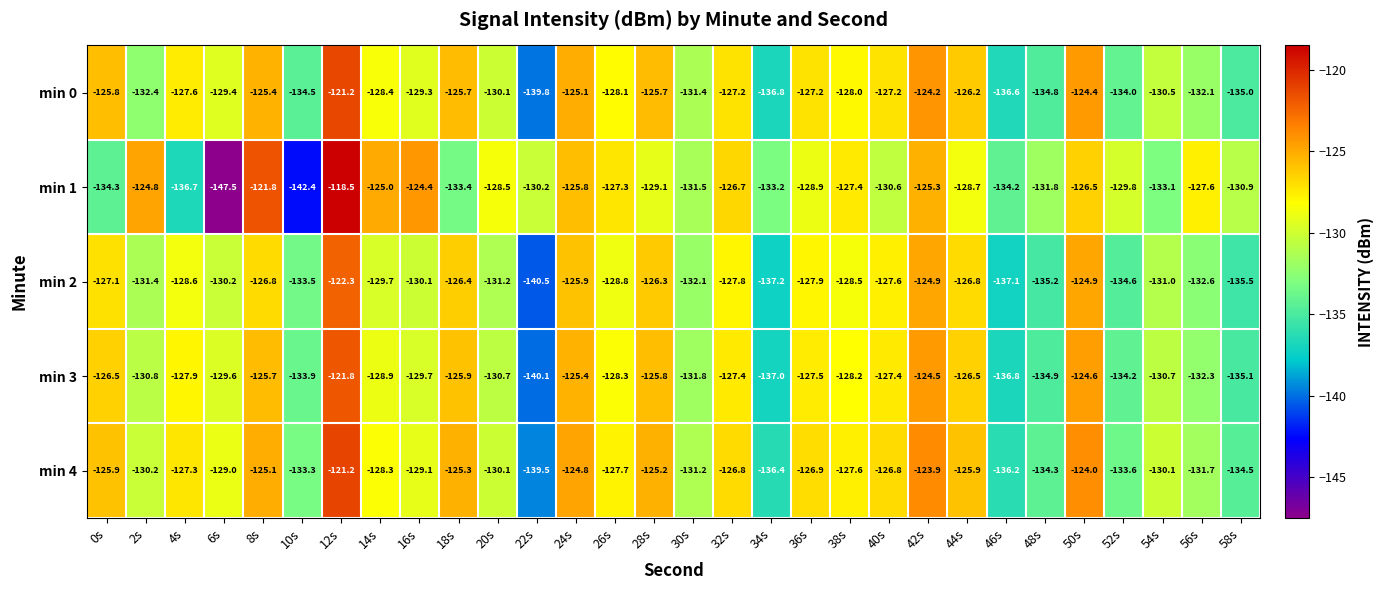

How many series are shown in this chart?

5